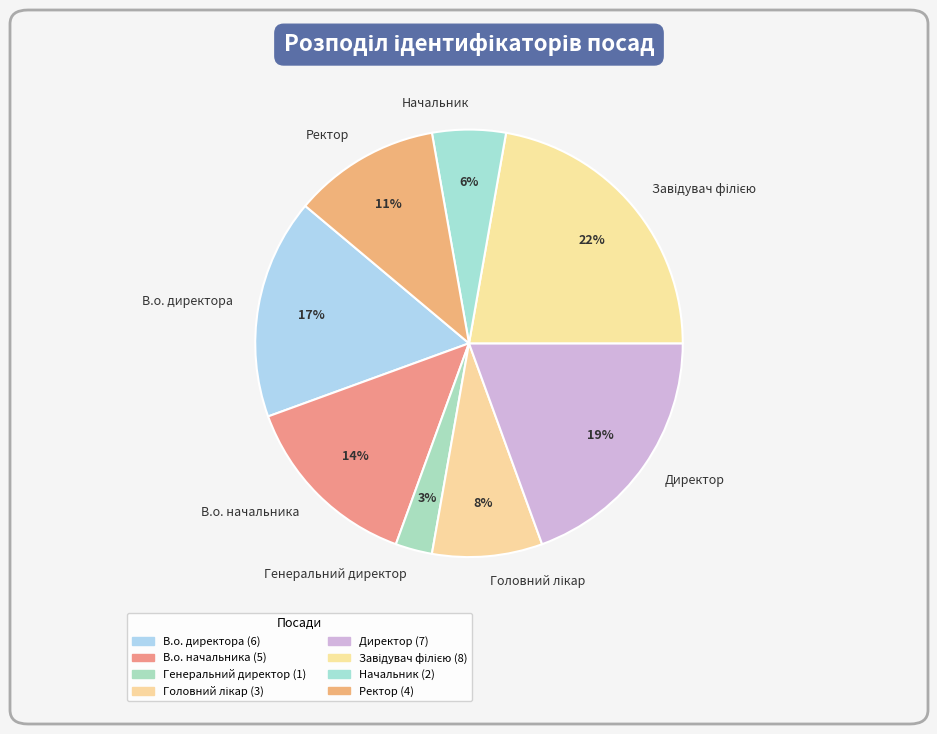

True or false: Генеральний директор accounts for 3% of the total.

True